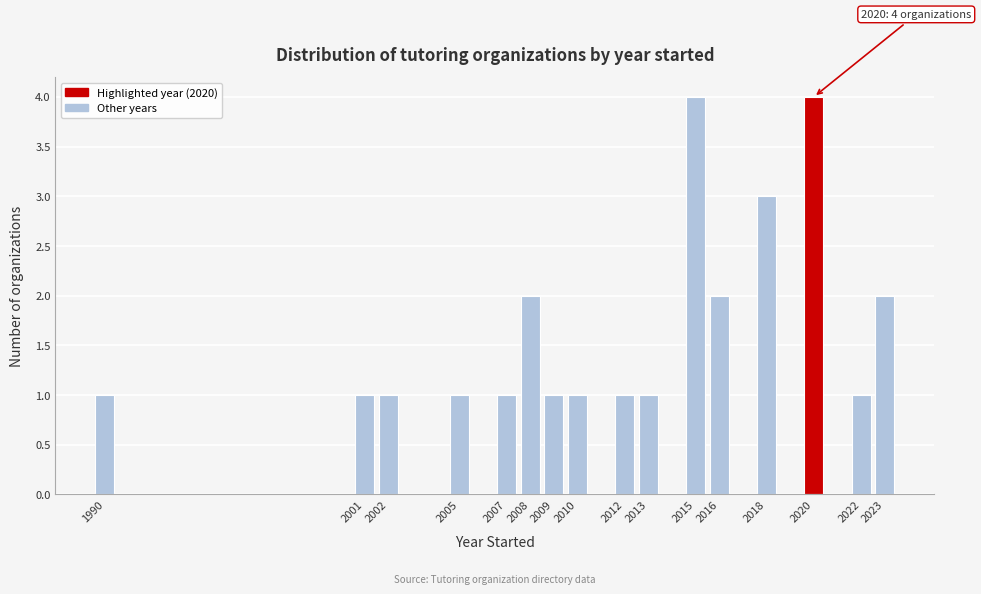

Reading left to right, what are all the values shown in this chart?

1	1	1	1	1	2	1	1	1	1	4	2	3	4	1	2